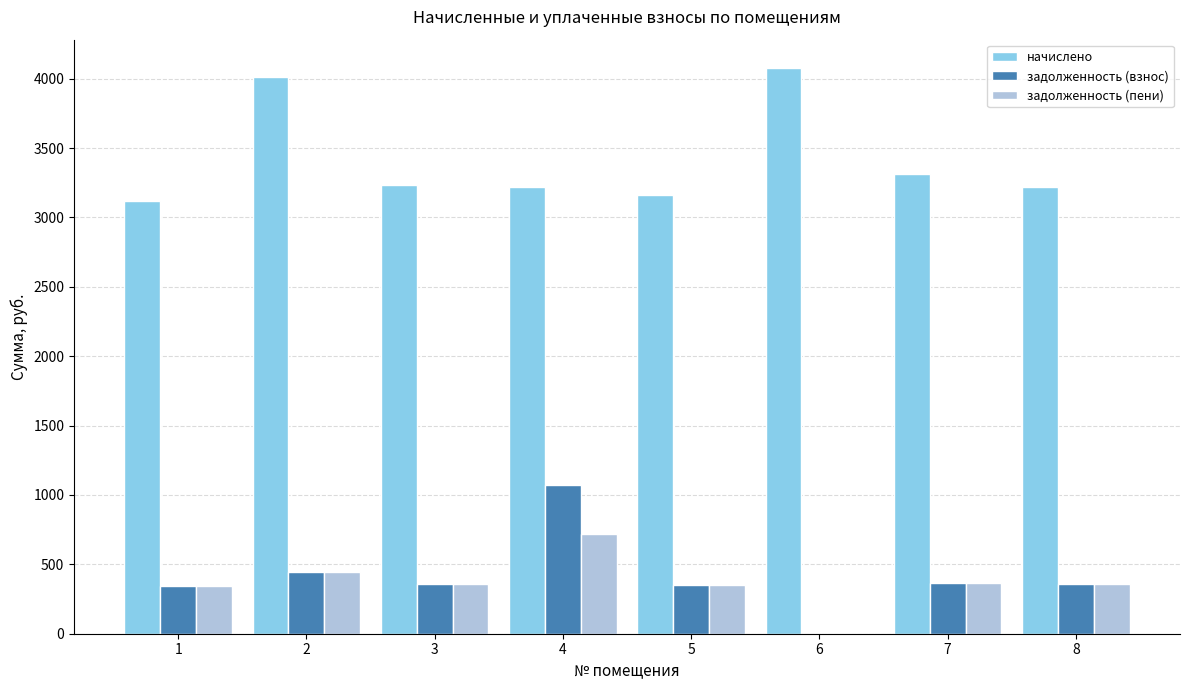

How many data points does each series have?

8